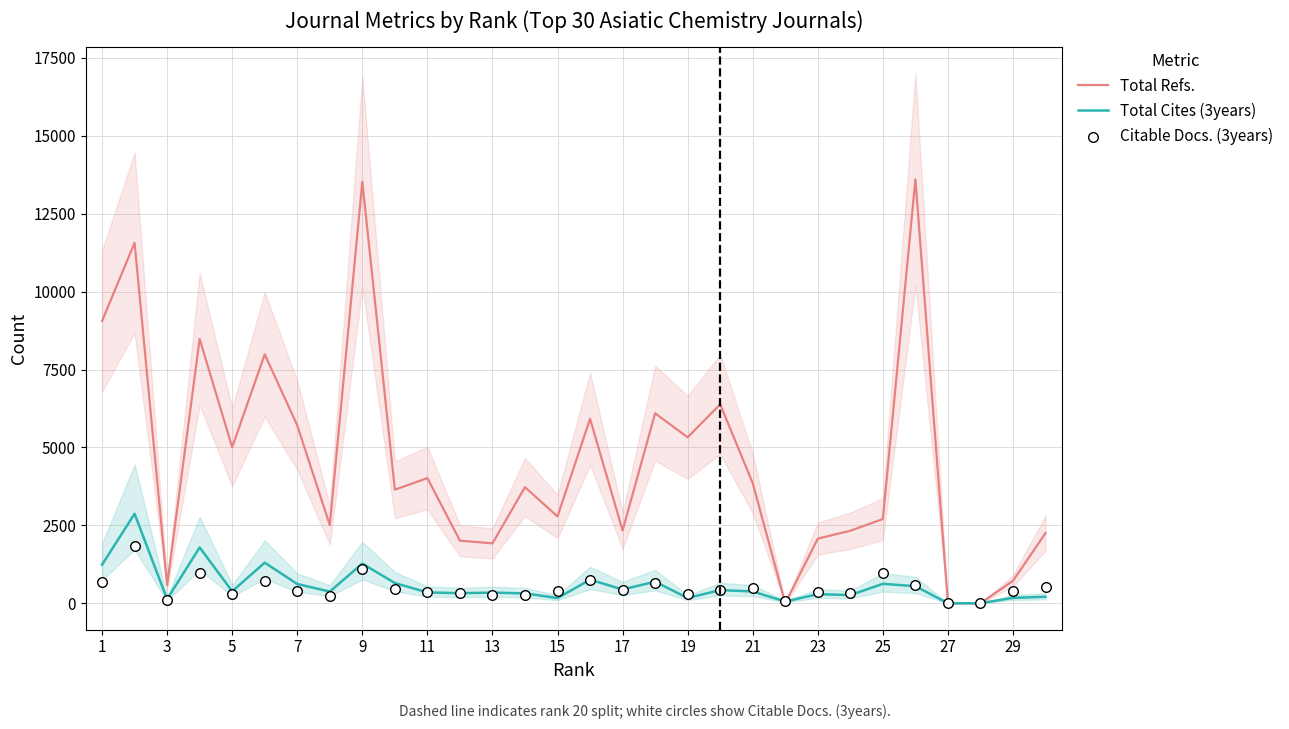

Which series contains the highest Y value?

Total Refs.